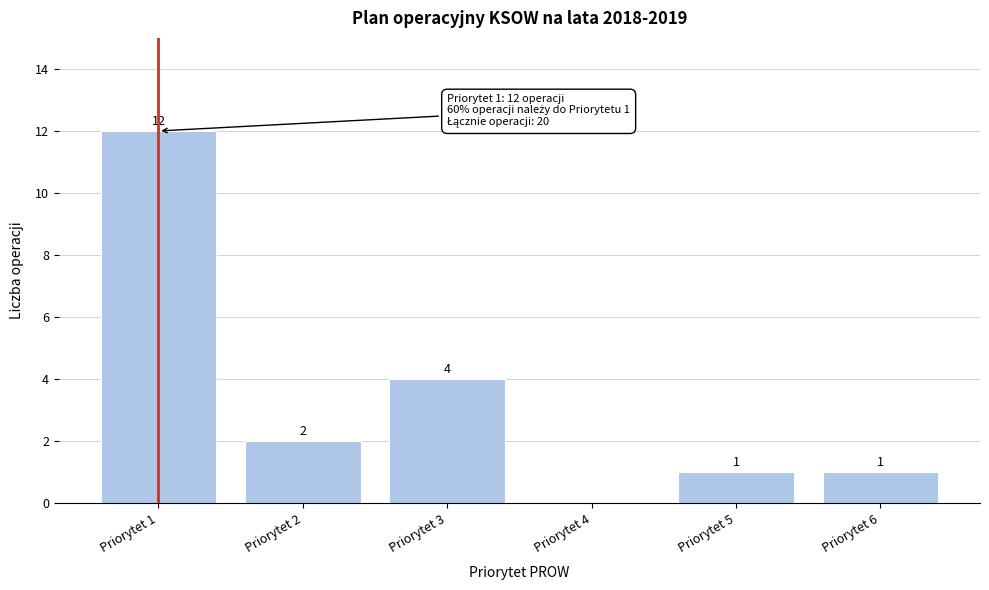

Reading left to right, extract all data points from this chart.

Priorytet 1=12	Priorytet 2=2	Priorytet 3=4	Priorytet 4=0	Priorytet 5=1	Priorytet 6=1